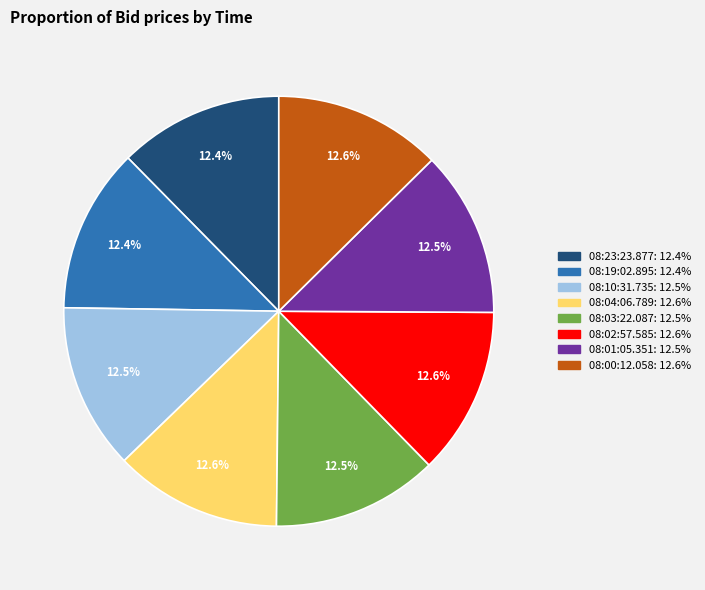

What is the total percentage of 08:03:22.087 and 08:23:23.877?

24.9%